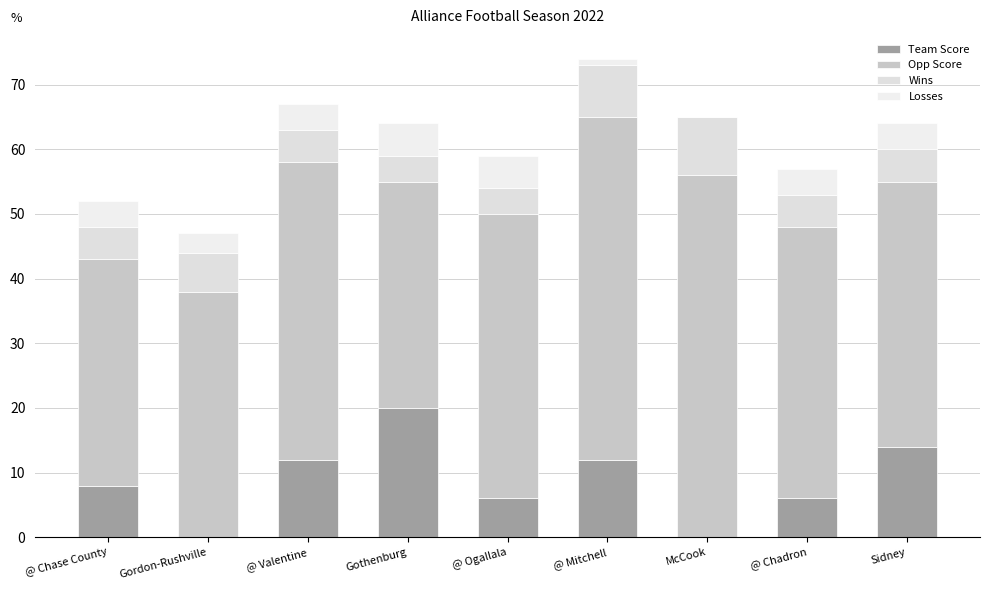

List the series in order of their peak value, highest first.

Opp Score, Team Score, Wins, Losses